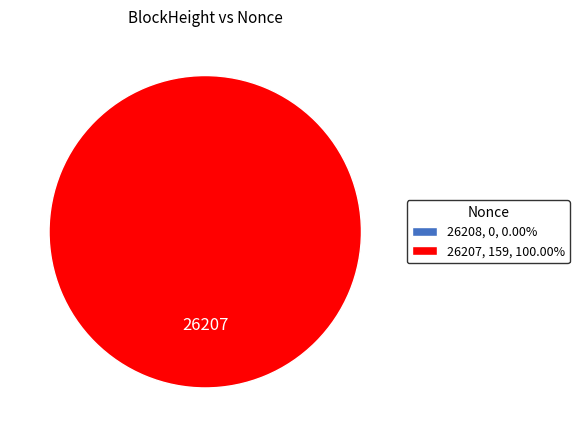

Count the number of slices in the pie.

2